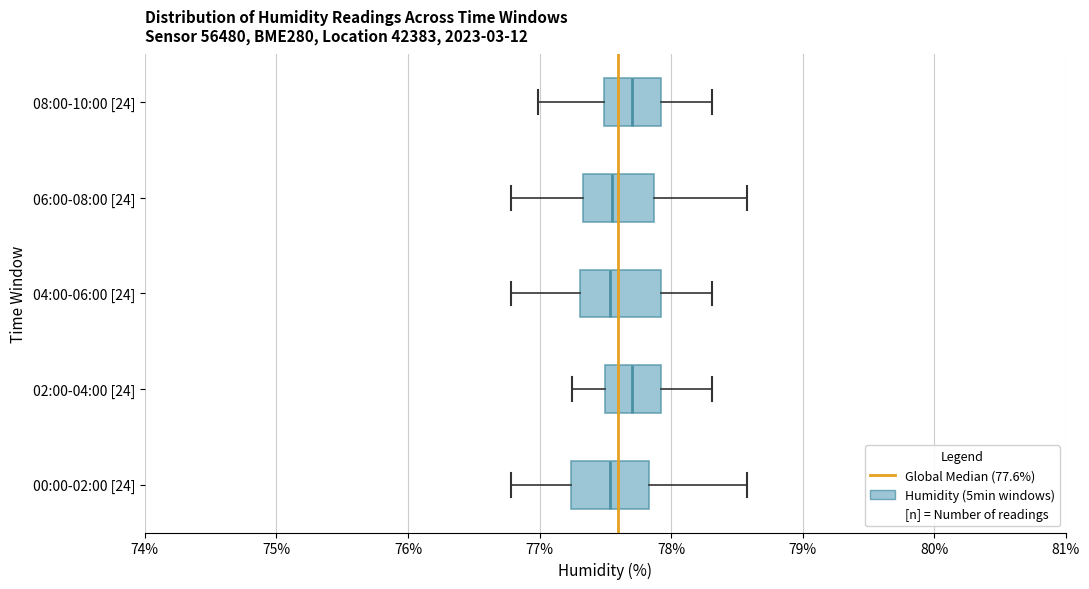

Reading bottom to top, read every box against the x-axis: the position of its median line, the range the box covers, and the ends of its whiskers. The values are not printed on the chart, so give them approximately, as read against the axis.

00:00-02:00 [24]: median 77.5, box 77.2 to 77.8, whiskers 76.8 to 78.6
02:00-04:00 [24]: median 77.7, box 77.5 to 77.9, whiskers 77.3 to 78.3
04:00-06:00 [24]: median 77.5, box 77.3 to 77.9, whiskers 76.8 to 78.3
06:00-08:00 [24]: median 77.6, box 77.3 to 77.9, whiskers 76.8 to 78.6
08:00-10:00 [24]: median 77.7, box 77.5 to 77.9, whiskers 77.0 to 78.3